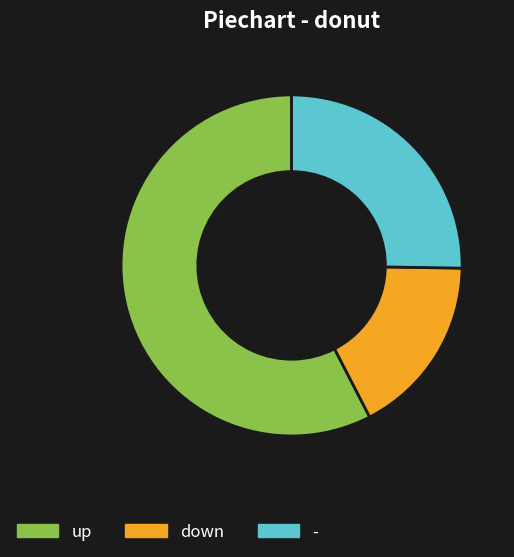

Approximately how many times larger is the value at down compared to -?

0.7